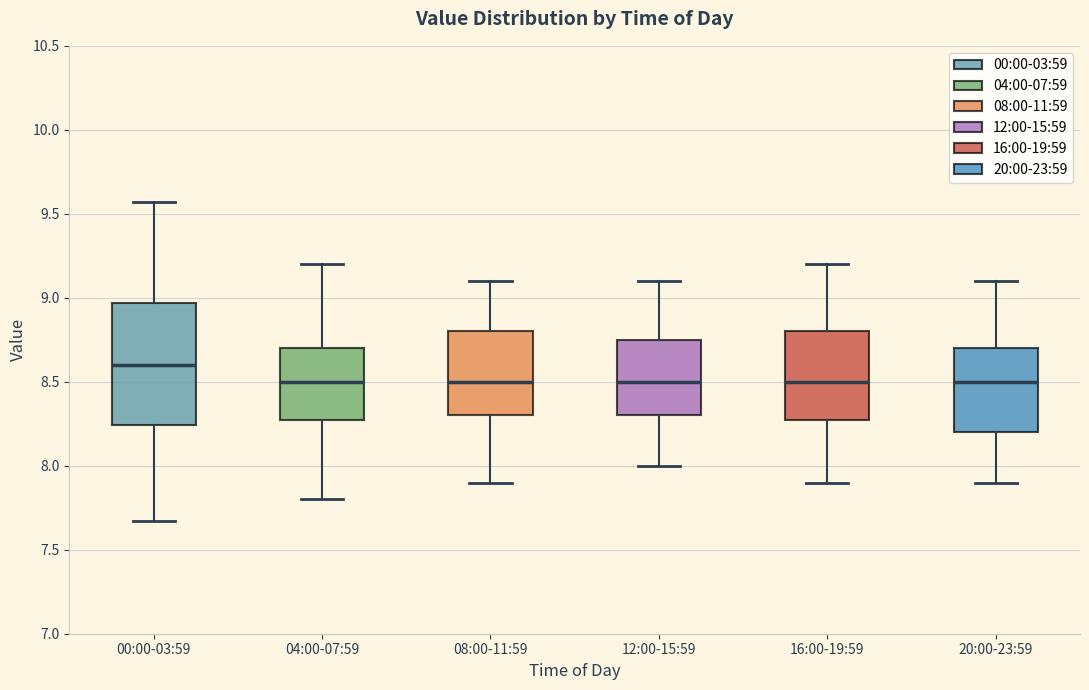

Reading left to right, transcribe this box plot: for each box, give where its median line is, the range the box spans, and where its two whiskers end, as read against the y-axis. The values are not printed on the chart, so give them approximately, as read against the axis.

00:00-03:59: median 8.60, box 8.25 to 8.95, whiskers 7.65 to 9.55
04:00-07:59: median 8.50, box 8.30 to 8.70, whiskers 7.80 to 9.20
08:00-11:59: median 8.50, box 8.30 to 8.80, whiskers 7.90 to 9.10
12:00-15:59: median 8.50, box 8.30 to 8.75, whiskers 8.00 to 9.10
16:00-19:59: median 8.50, box 8.30 to 8.80, whiskers 7.90 to 9.20
20:00-23:59: median 8.50, box 8.20 to 8.70, whiskers 7.90 to 9.10